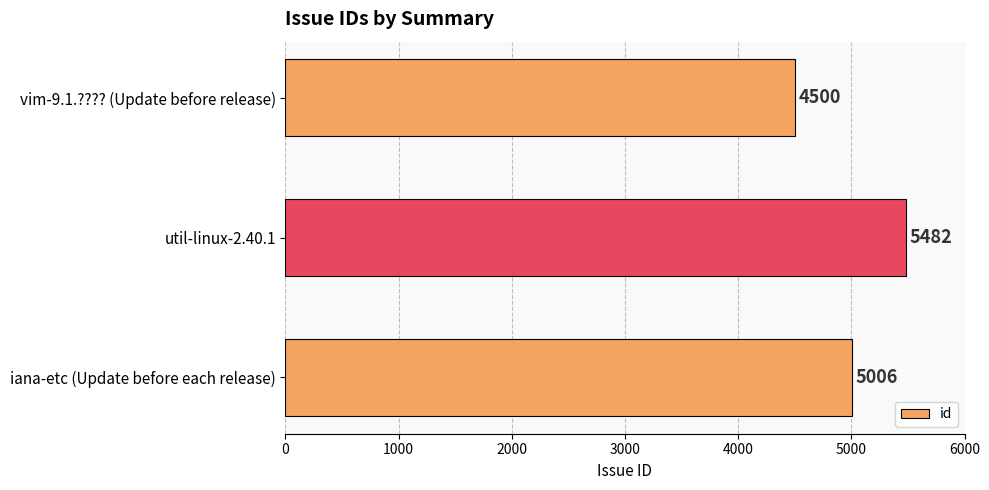

Reading top to bottom, extract all data points from this chart.

vim-9.1.???? (Update before release)=4500	util-linux-2.40.1=5482	iana-etc (Update before each release)=5006